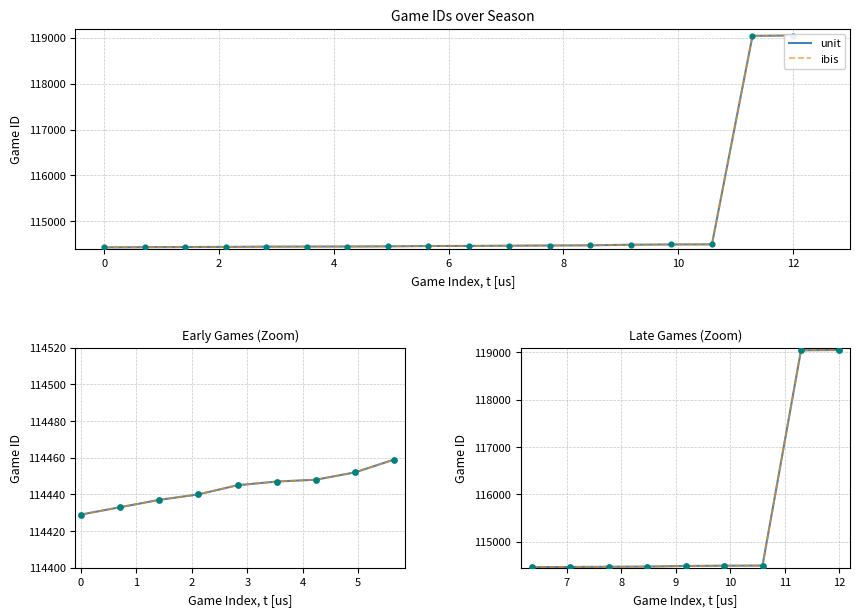

Is the value of unit at 4 greater than the value of ibis at 2?

Yes